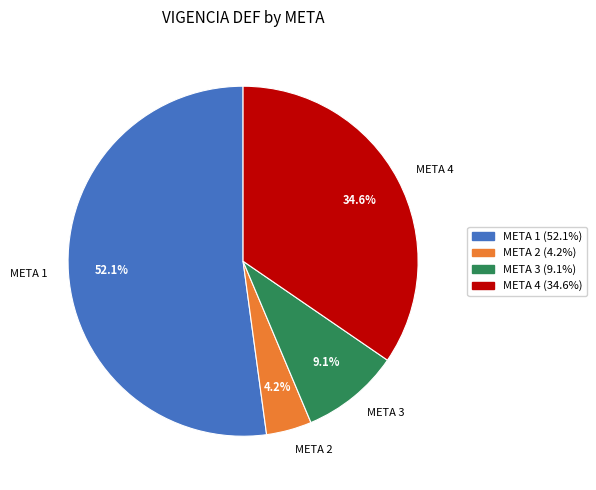

Is it true that META 4 is 35% of the pie?

True